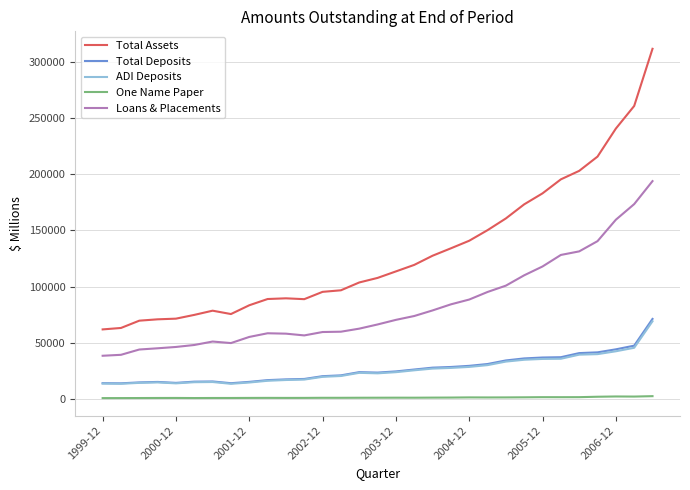

Which series has the largest range (max minus min)?

Total Assets